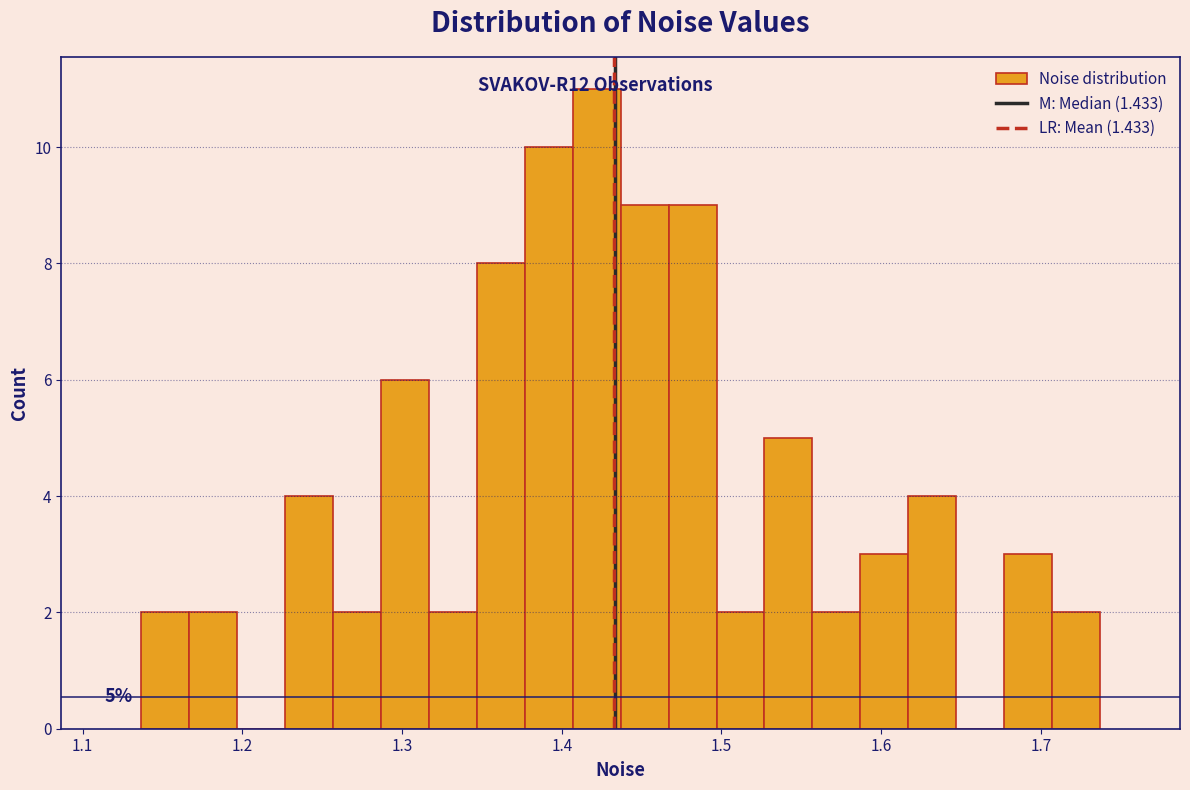

Read against the x-axis, roughly where is the centre of the tallest bar?

1.42